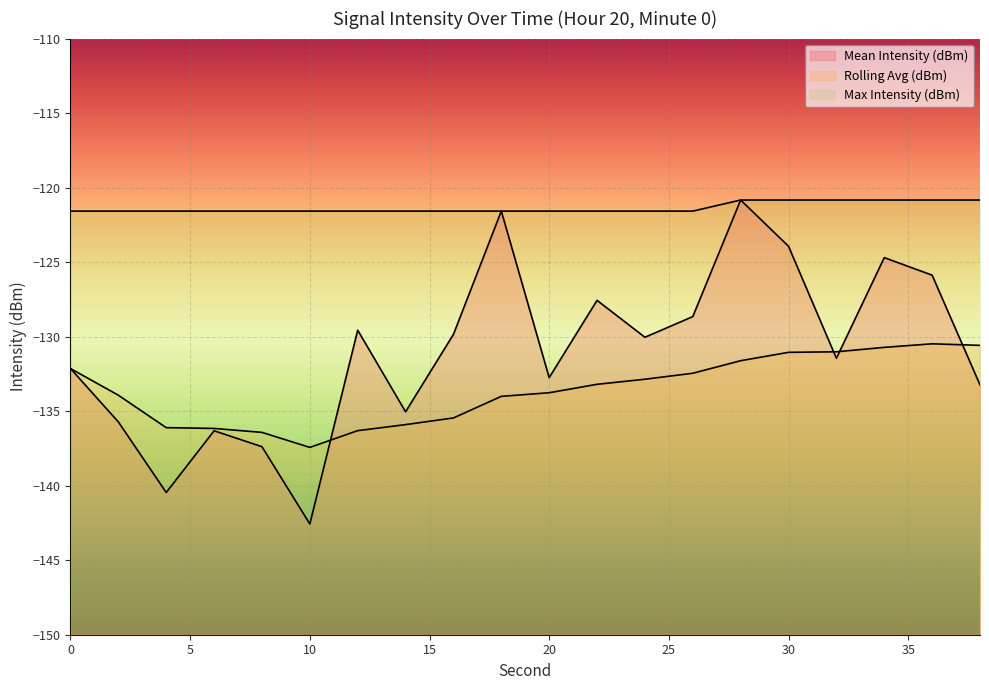

Which series changed the most between 14 and 18?

Mean Intensity (dBm)